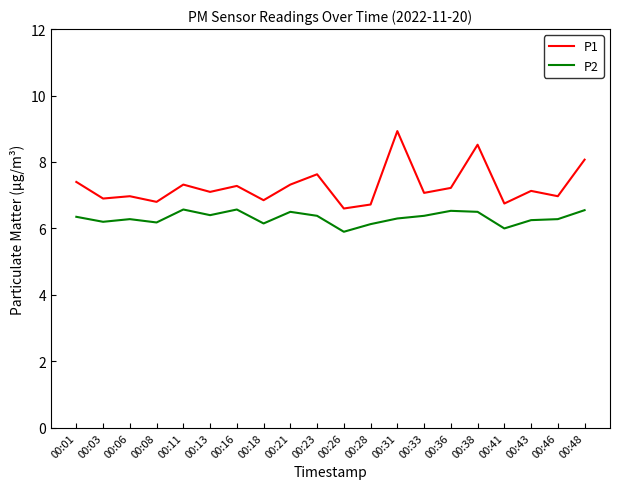

What is the lowest value of the P2 series?

5.9